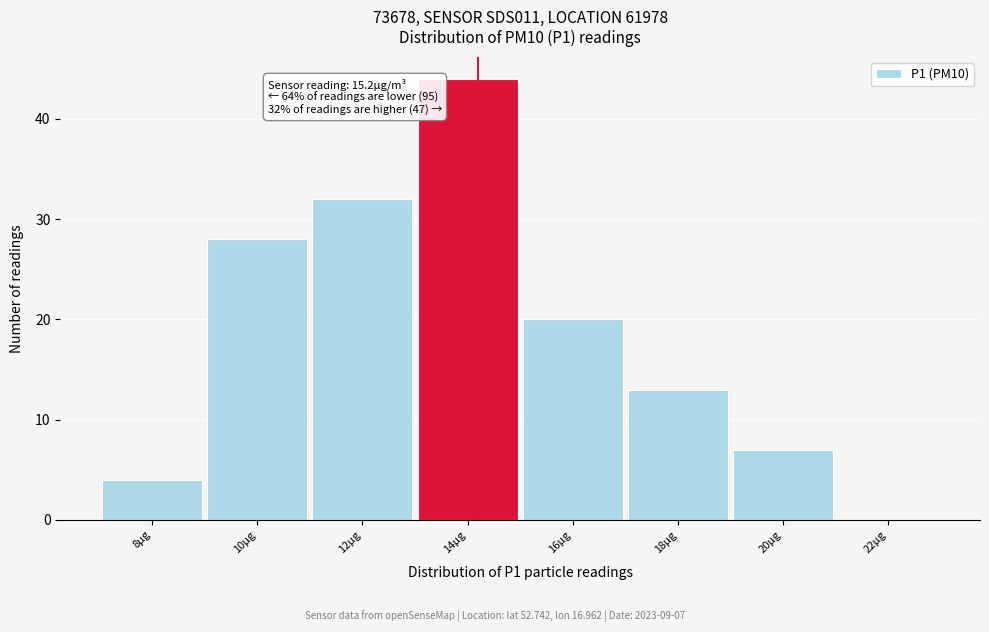

Reading left to right, transcribe all the data shown in this chart.

8µg=4	10µg=28	12µg=32	14µg=44	16µg=20	18µg=13	20µg=7	22µg=0